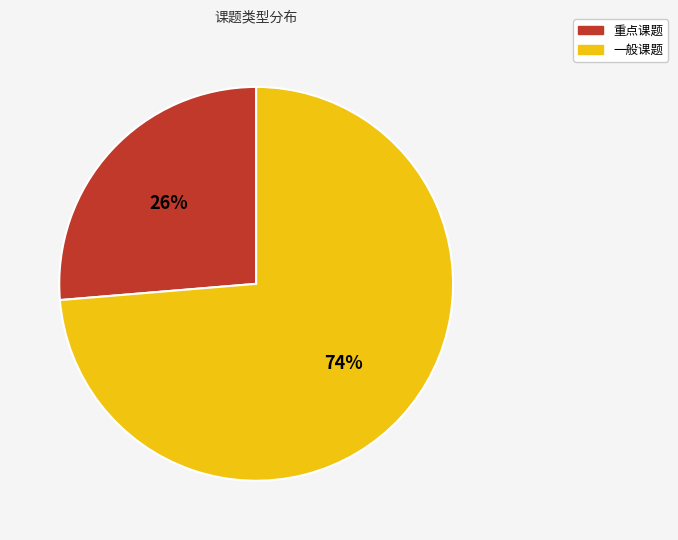

To the nearest percent, what is the average slice percentage?

50%